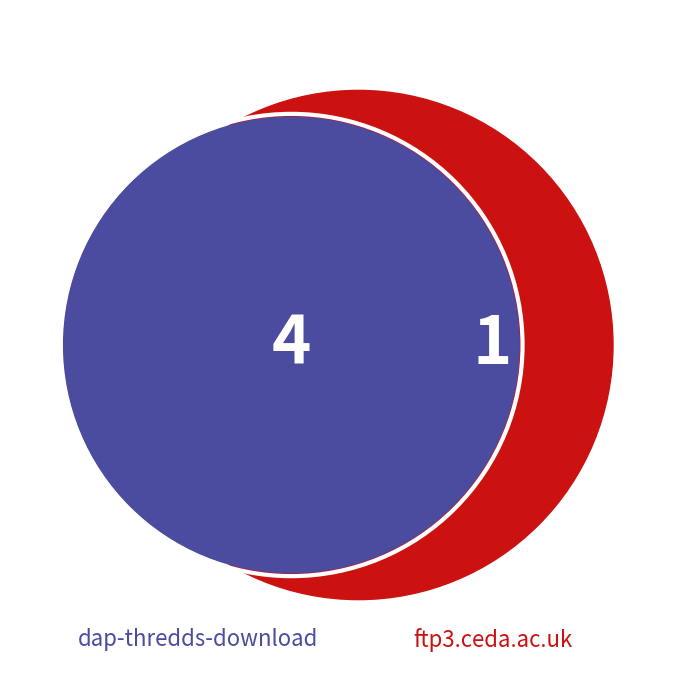

What percentage is the dap-thredds-download slice, to the nearest percent?

80%